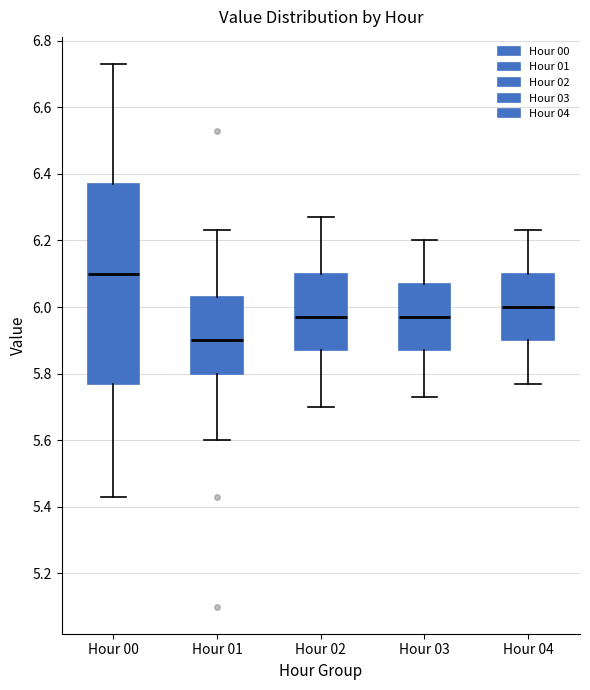

Comparing the boxes themselves (not the whiskers), which one is the tallest?

Hour 00